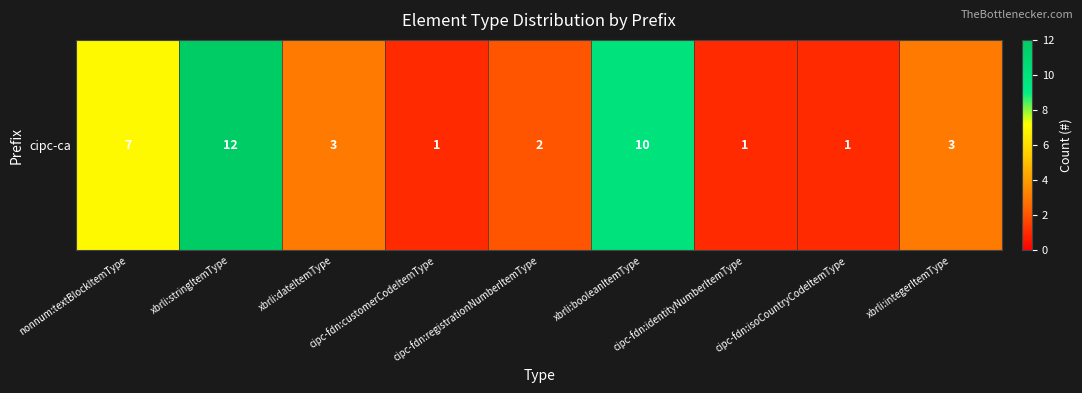

Rank the categories by value from highest to lowest.

xbrli:stringItemType, xbrli:booleanItemType, nonnum:textBlockItemType, xbrli:dateItemType, xbrli:integerItemType, cipc-fdn:registrationNumberItemType, cipc-fdn:customerCodeItemType, cipc-fdn:identityNumberItemType, cipc-fdn:isoCountryCodeItemType